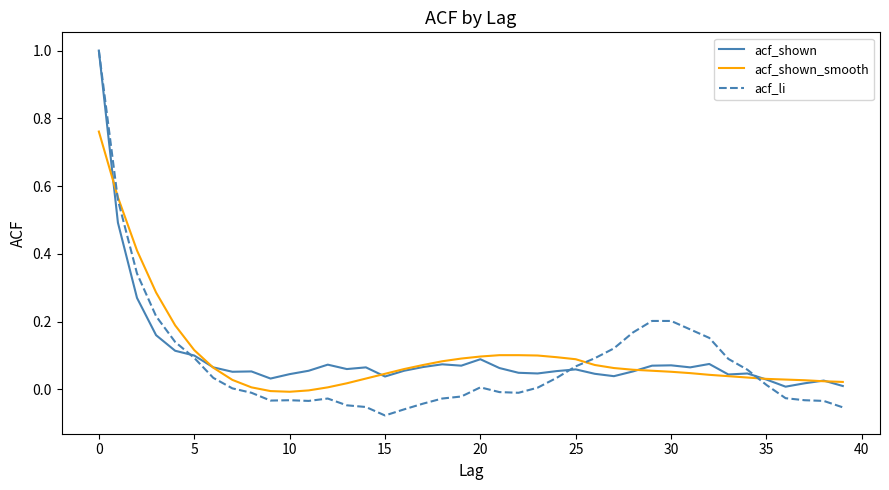

Which series has the widest spread of values?

acf_li